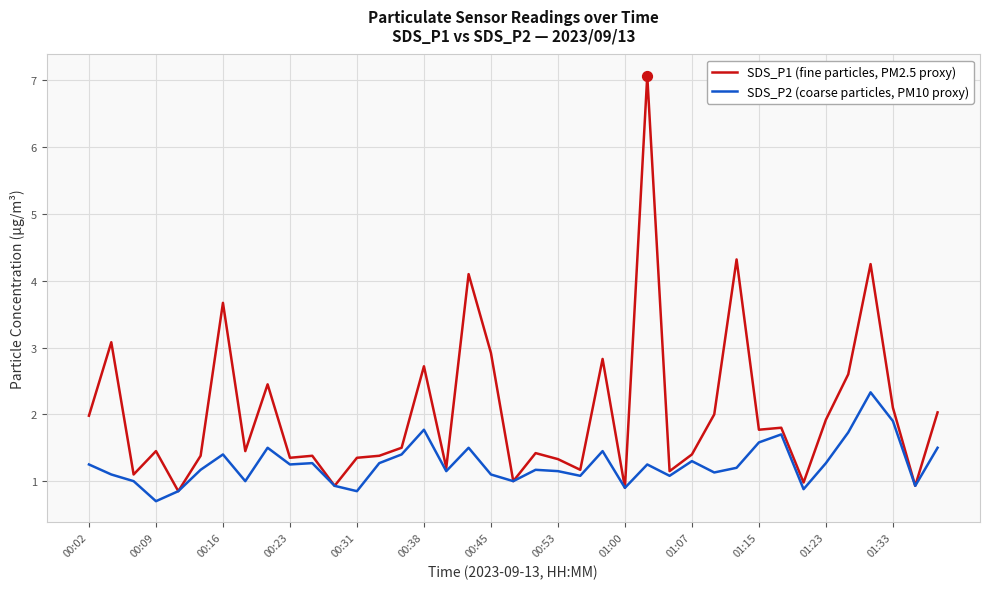

Which series has the widest spread of values?

SDS_P1 (fine particles, PM2.5 proxy)